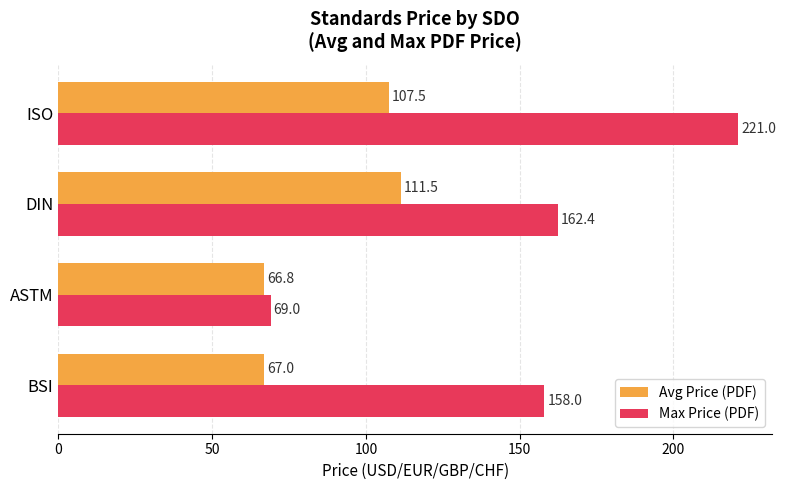

At which label does Max Price (PDF) reach its minimum?

ASTM